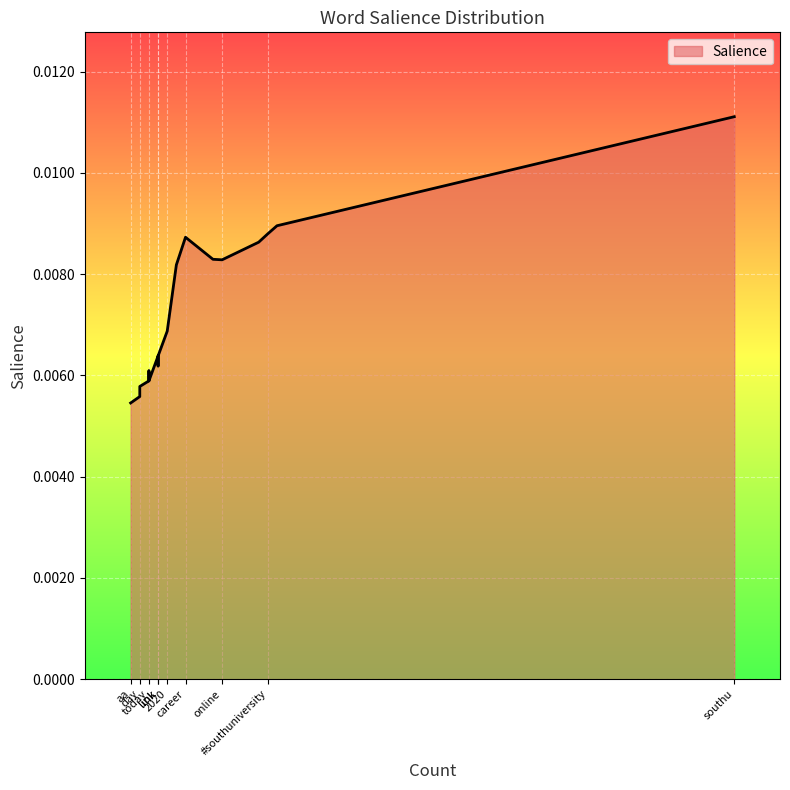

What position from the left is #mondaymotivation?

18